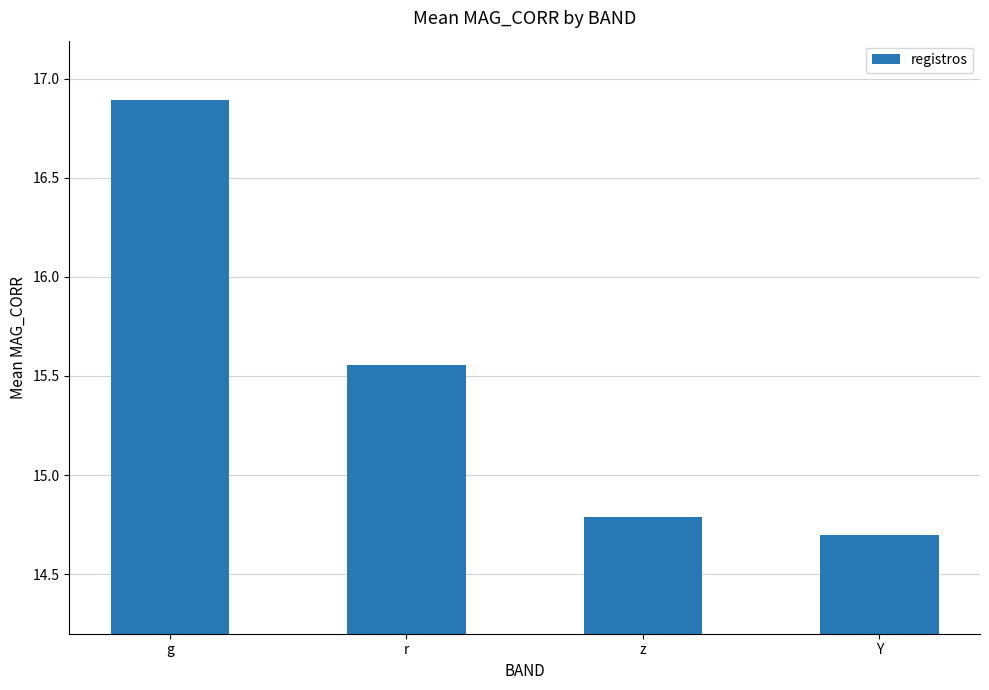

List the labels in order of value, largest first.

g, r, z, Y